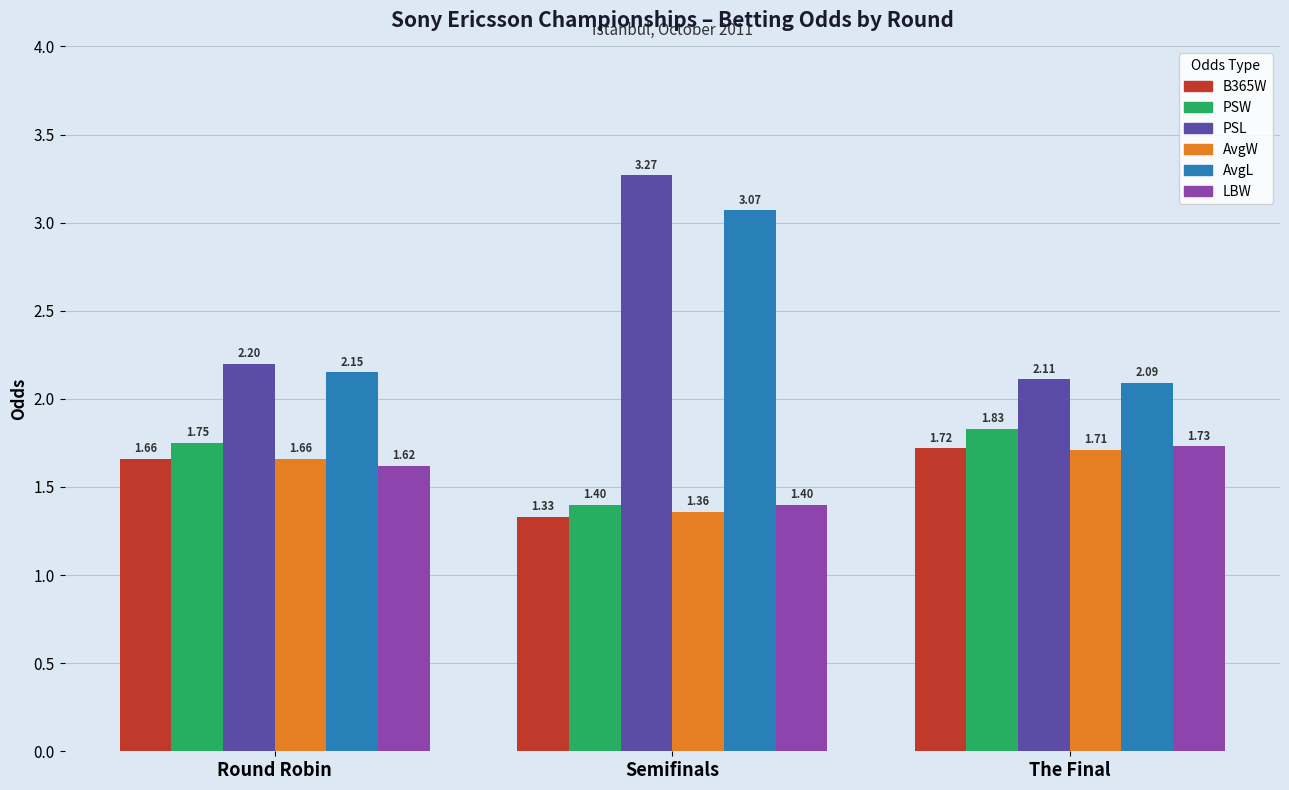

The value of AvgL at Round Robin is 2.1. True or false?

True